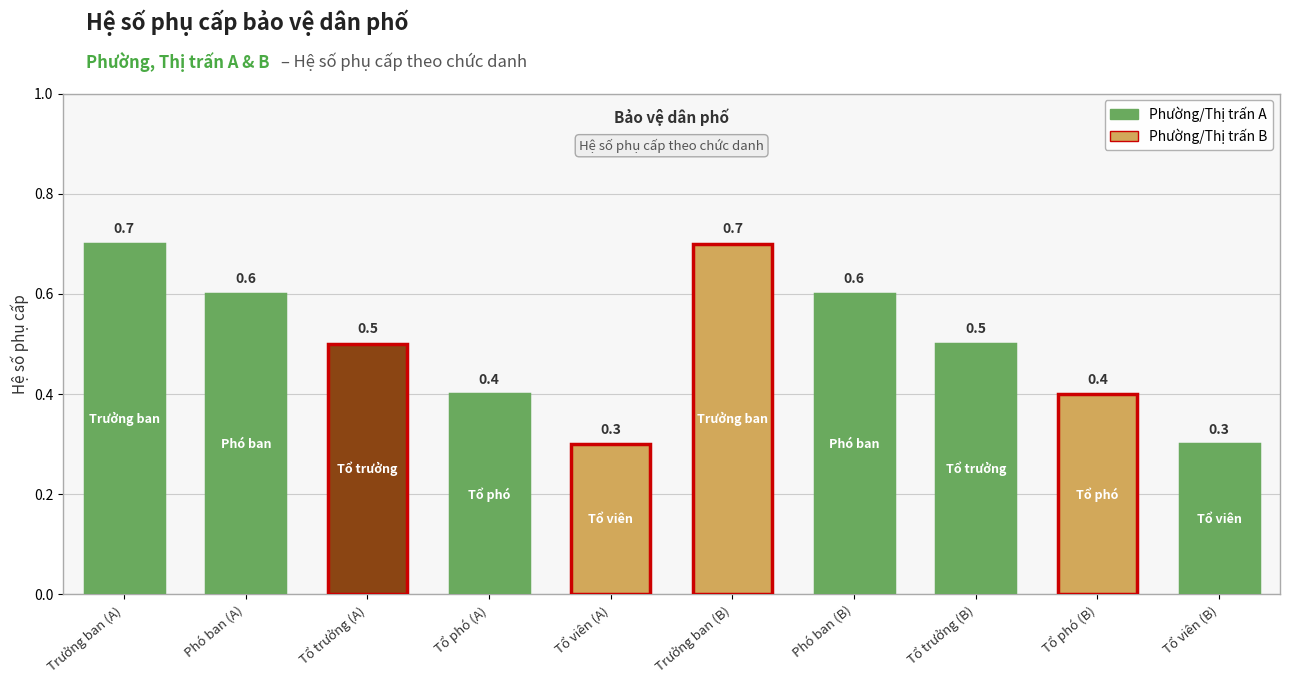

The value at Trưởng ban (B) is 0.7. True or false?

True